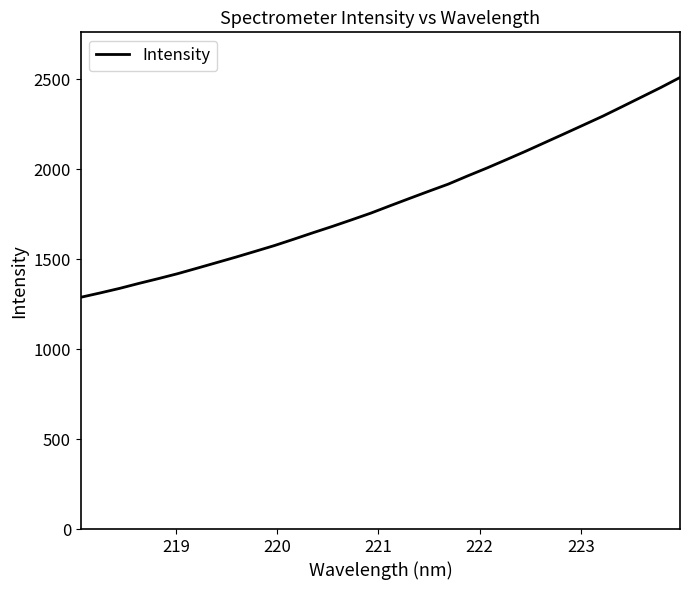

What is the smallest value displayed?

1288.2